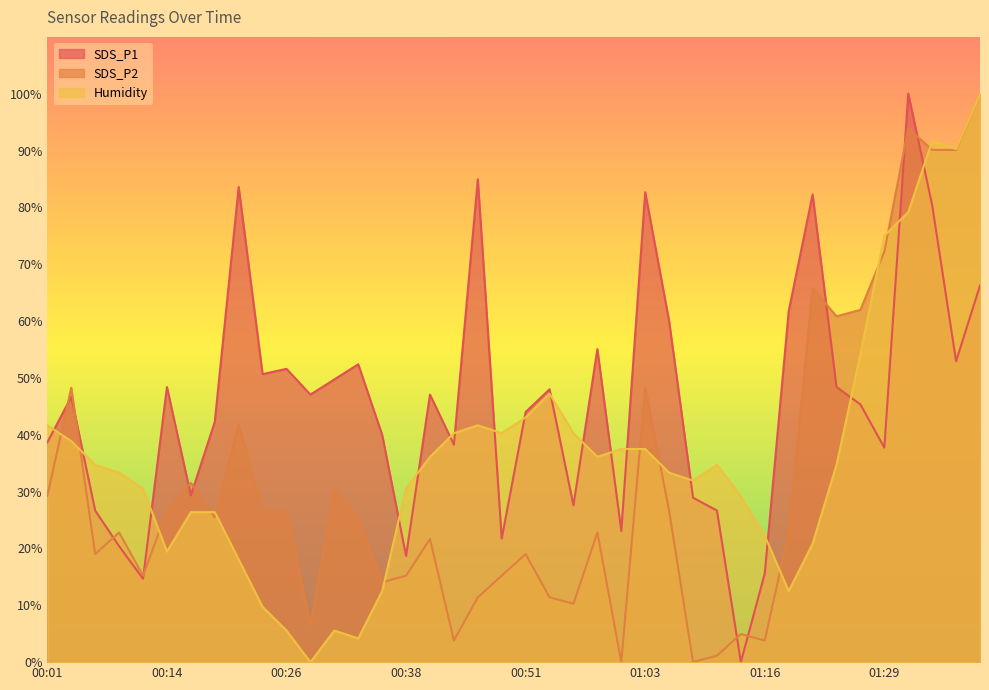

Where is SDS_P2 nearest to the value 50?

00:03